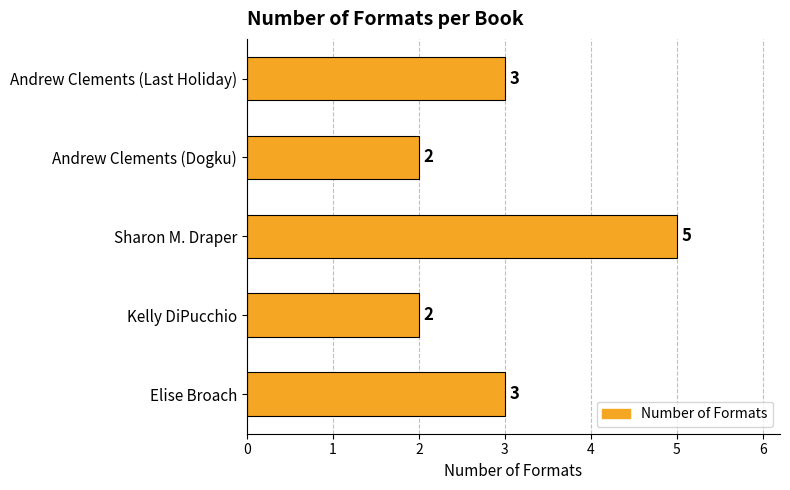

Which category has the highest value across all series?

Sharon M. Draper